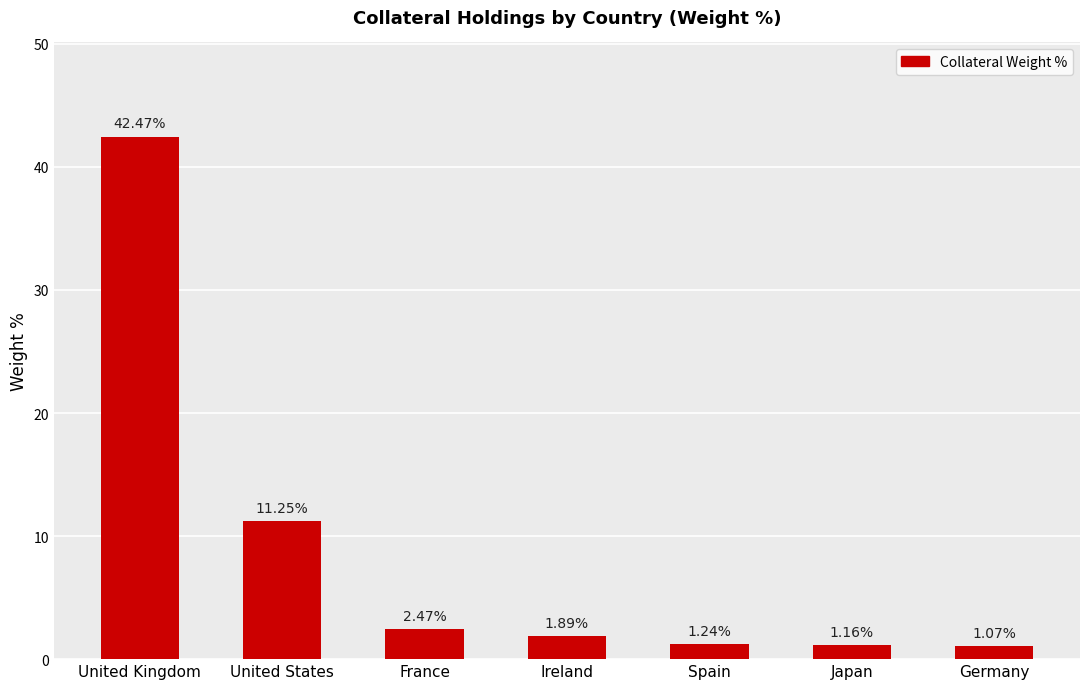

List the labels in order of value, largest first.

United Kingdom, United States, France, Ireland, Spain, Japan, Germany